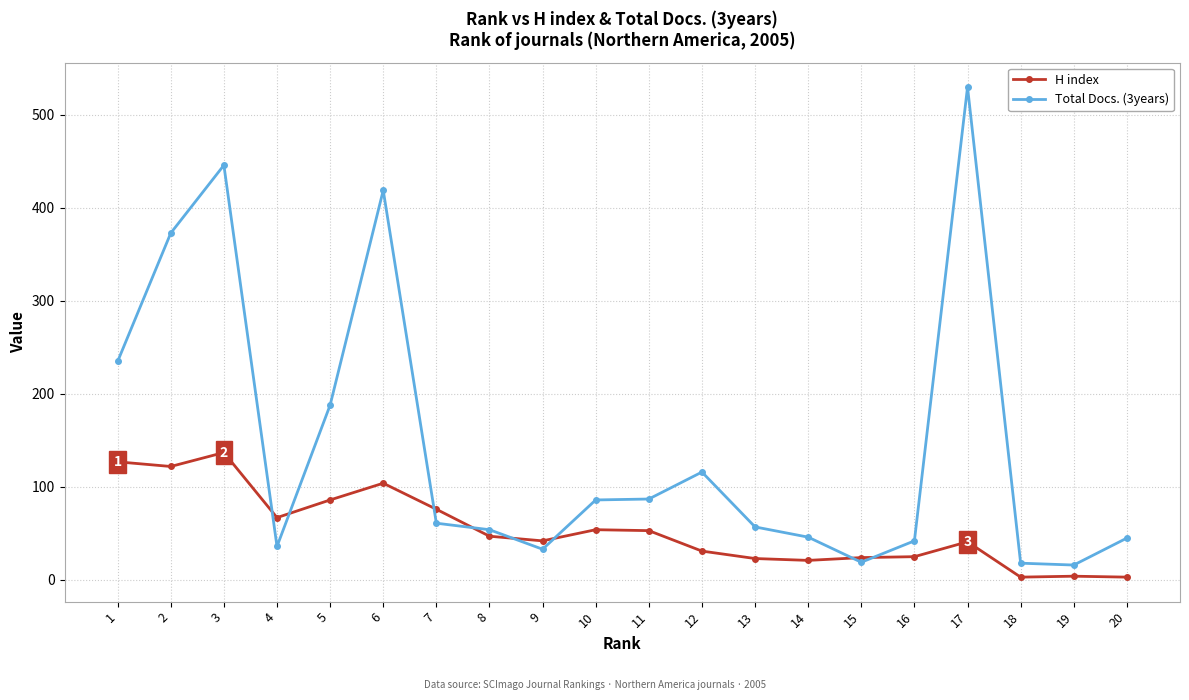

At which category is the sum across all series the highest?

3